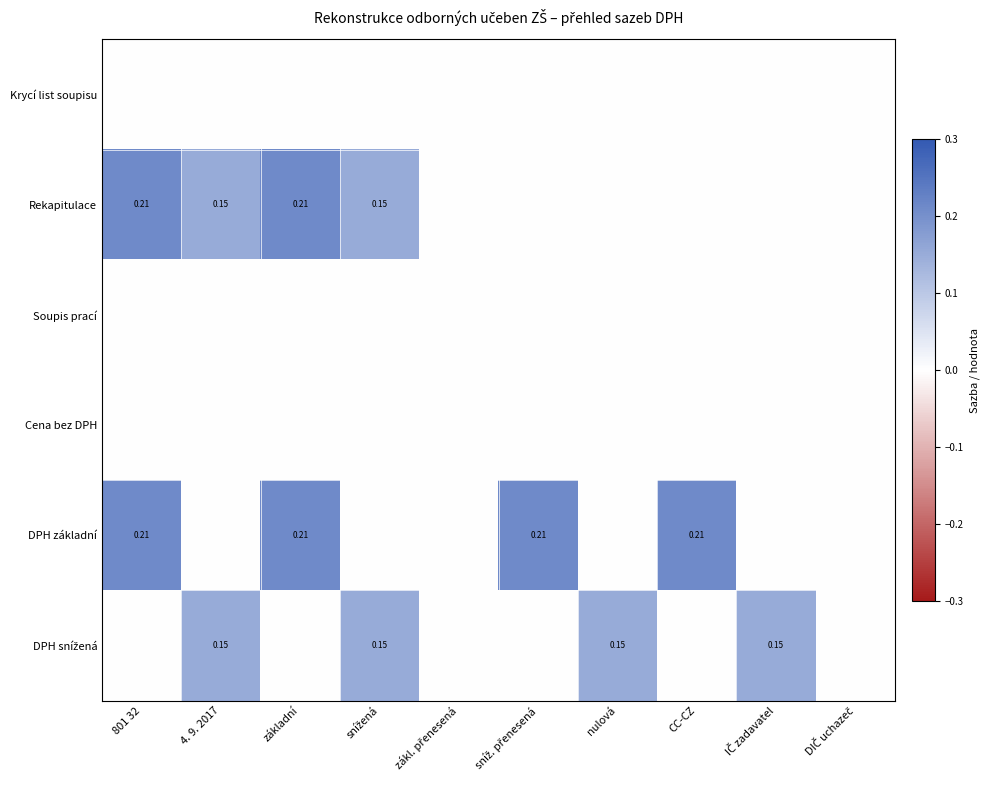

What is the maximum value shown in the chart?

0.2